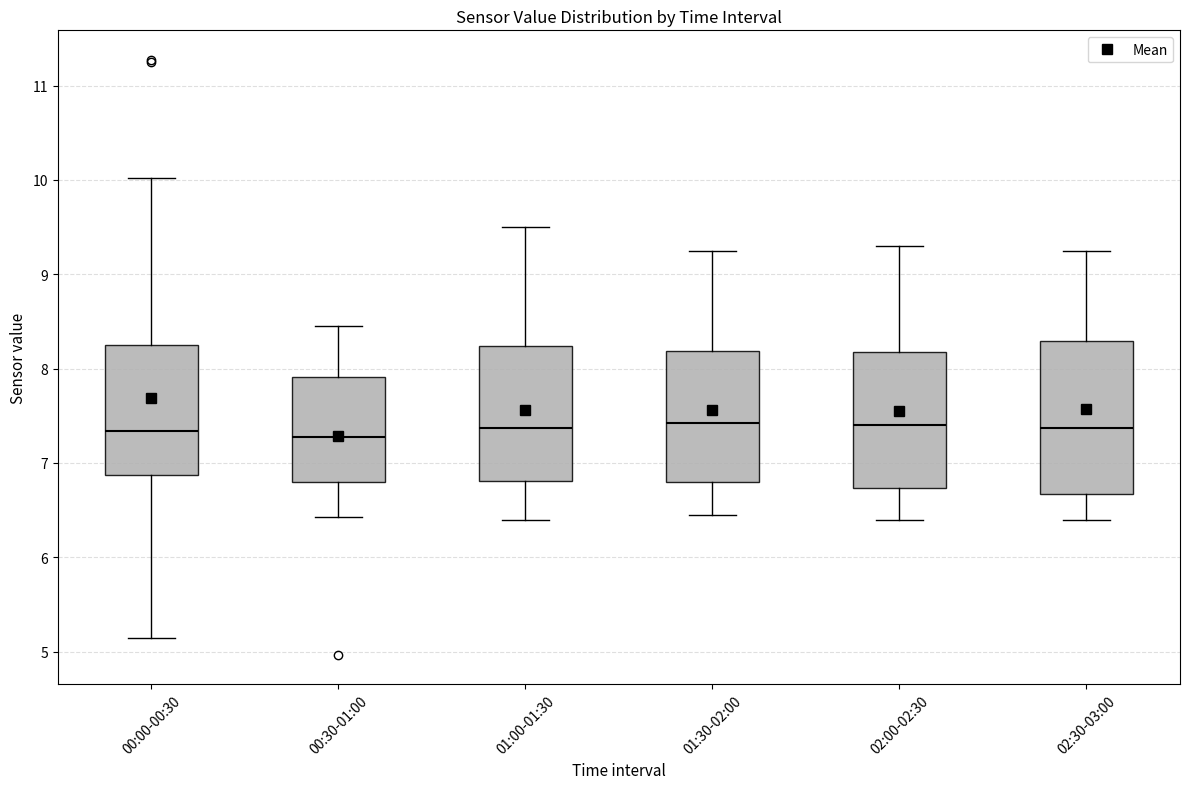

Reading left to right, read every box against the y-axis: the position of its median line, the range the box covers, and the ends of its whiskers. The values are not printed on the chart, so give them approximately, as read against the axis.

00:00-00:30: median 7.3, box 6.9 to 8.3, whiskers 5.2 to 10.0
00:30-01:00: median 7.3, box 6.8 to 7.9, whiskers 6.4 to 8.5
01:00-01:30: median 7.4, box 6.8 to 8.2, whiskers 6.4 to 9.5
01:30-02:00: median 7.4, box 6.8 to 8.2, whiskers 6.5 to 9.3
02:00-02:30: median 7.4, box 6.7 to 8.2, whiskers 6.4 to 9.3
02:30-03:00: median 7.4, box 6.7 to 8.3, whiskers 6.4 to 9.3